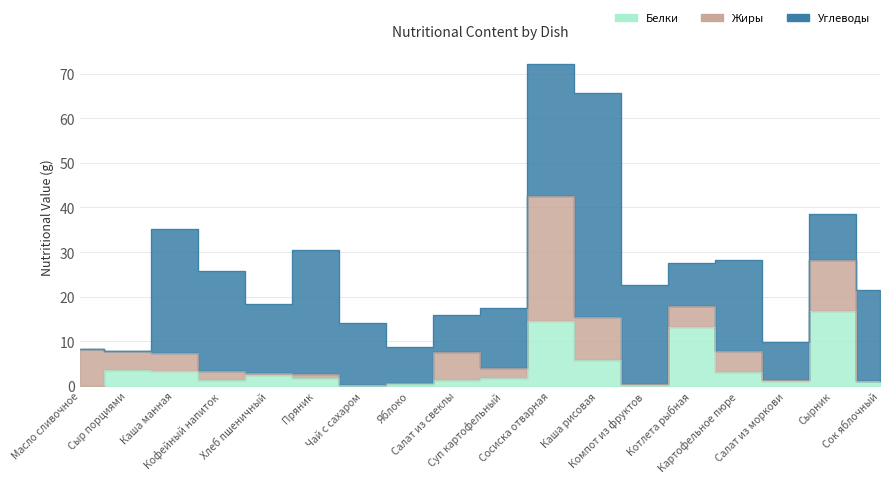

Count the number of data series in this chart.

3